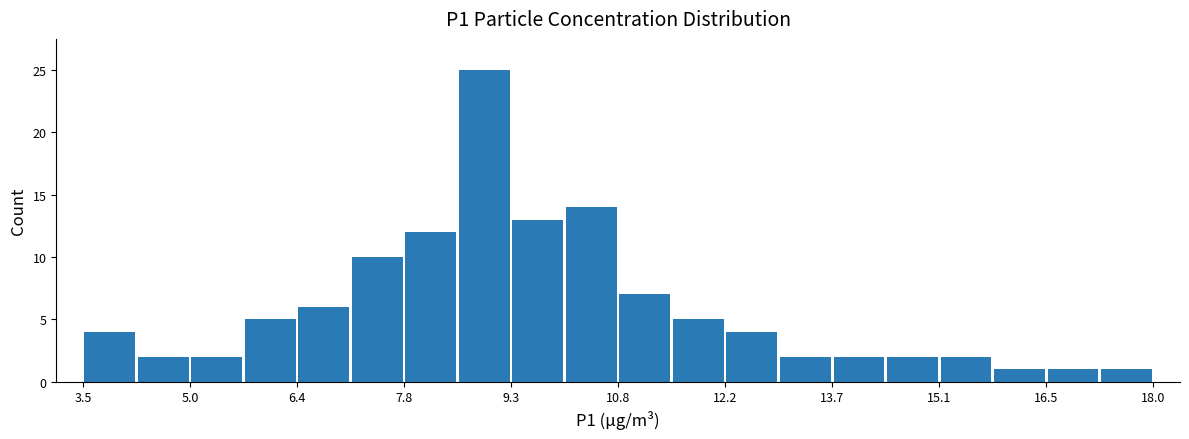

Around what value on the x-axis is the tallest bar? Give the approximate position of its centre, as read against the axis.

9.0